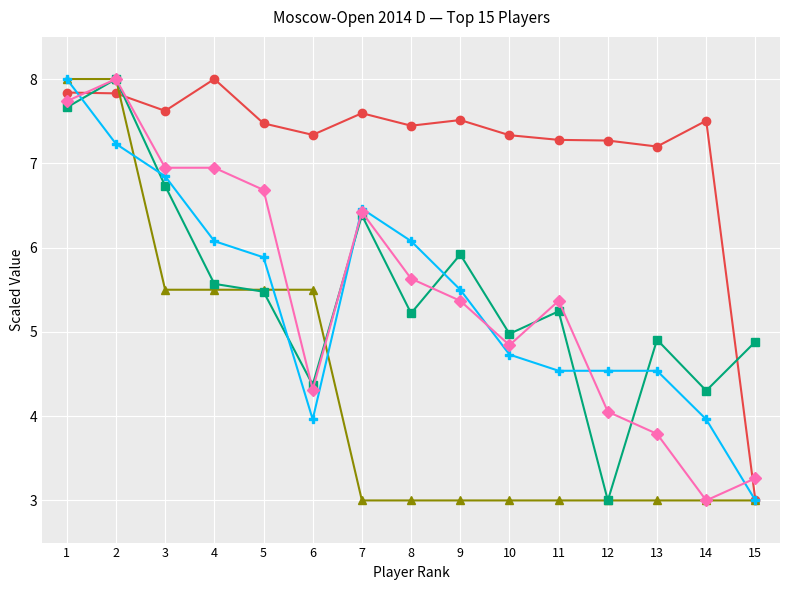

True or false: Buchholz and Rating intersect in this chart.

True